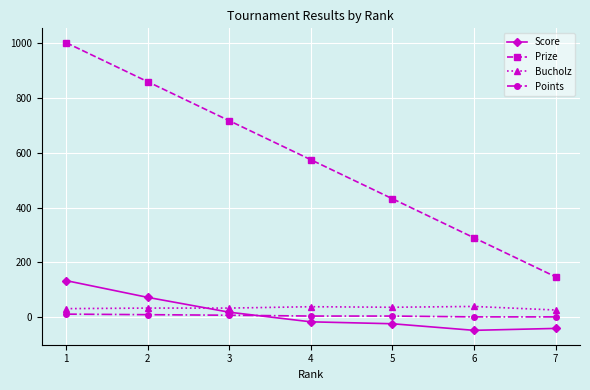

The value of Prize at 5 is 144. True or false?

False